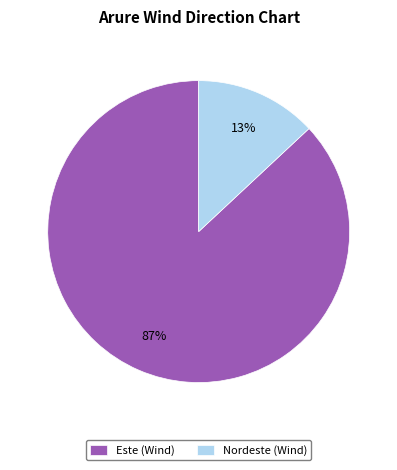

Count the number of slices in the pie.

2